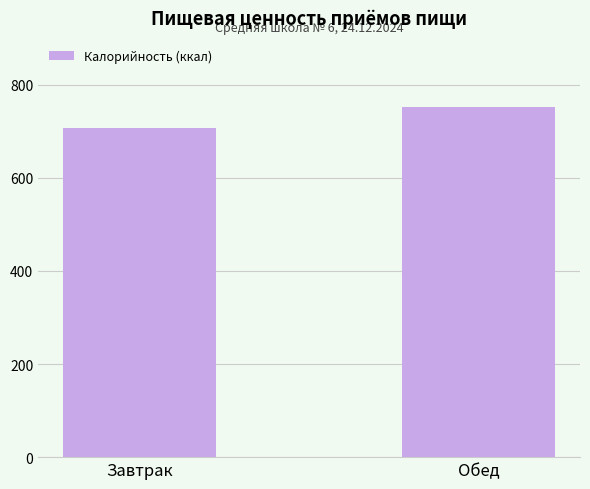

Approximately how many times larger is the value at Завтрак compared to Обед?

0.9